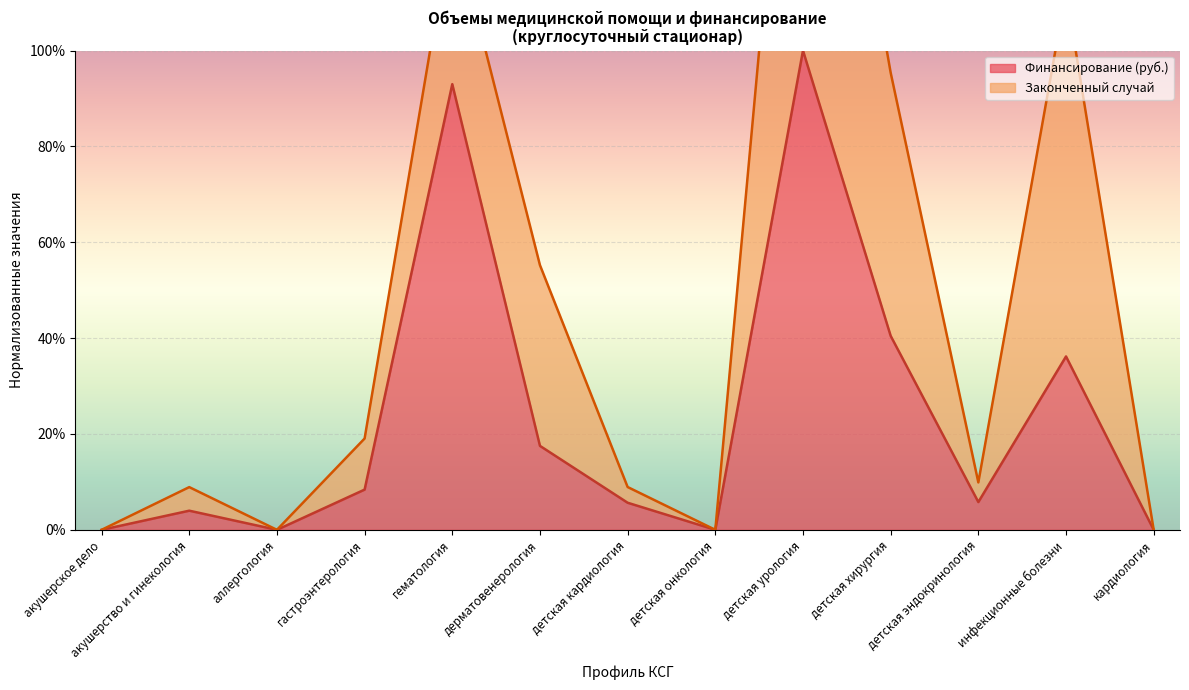

What is the change in value from детская кардиология to детская урология?

+0.9